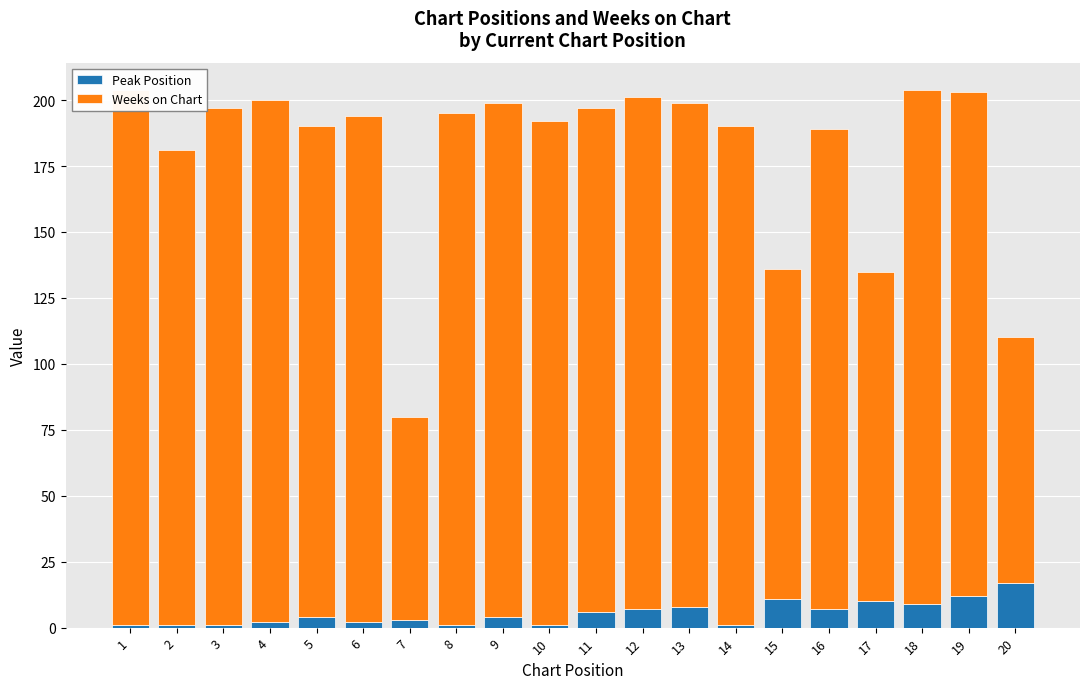

How many data points in Peak Position are above 4?

9